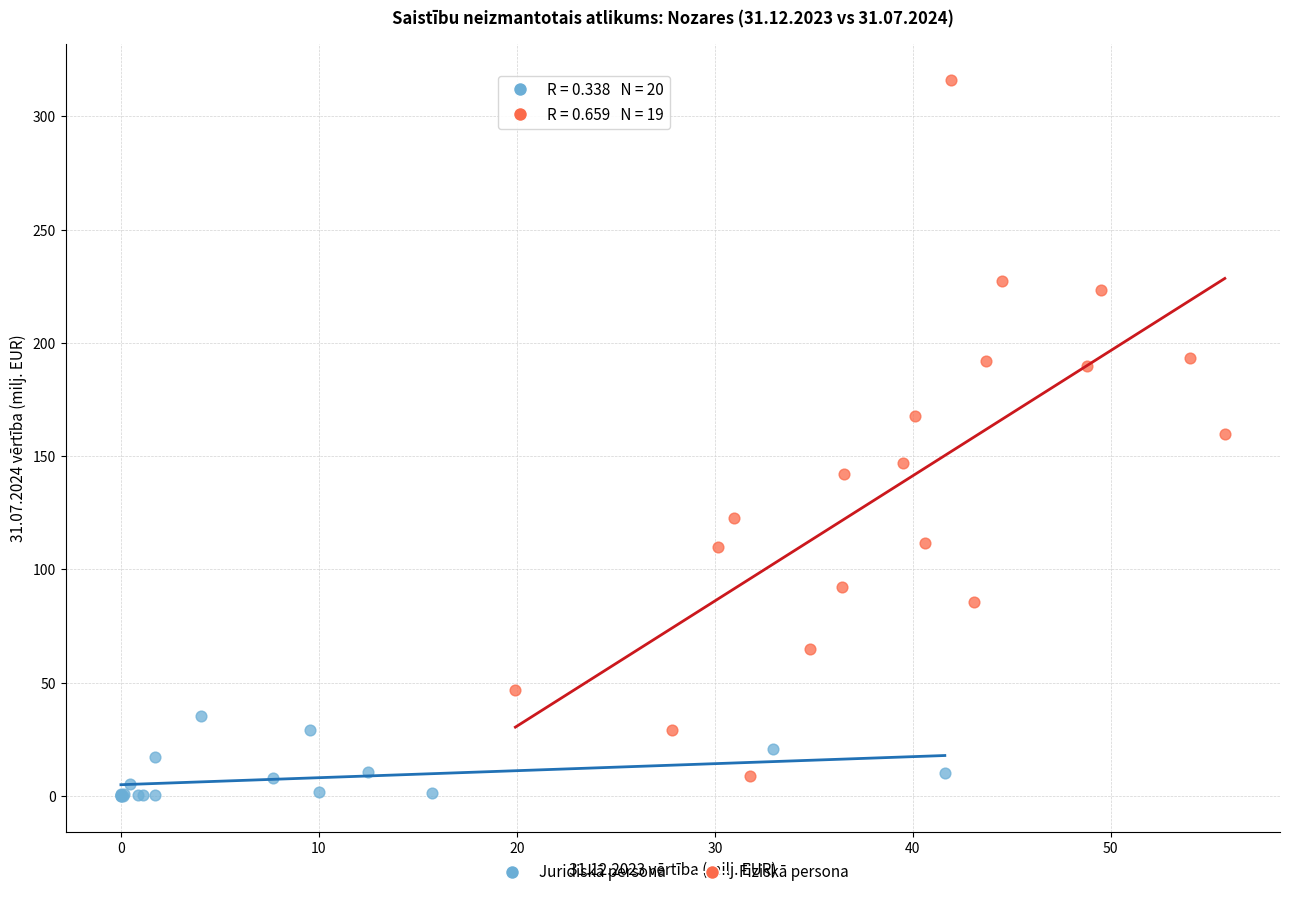

Which series contains the highest Y value?

Fiziskā persona